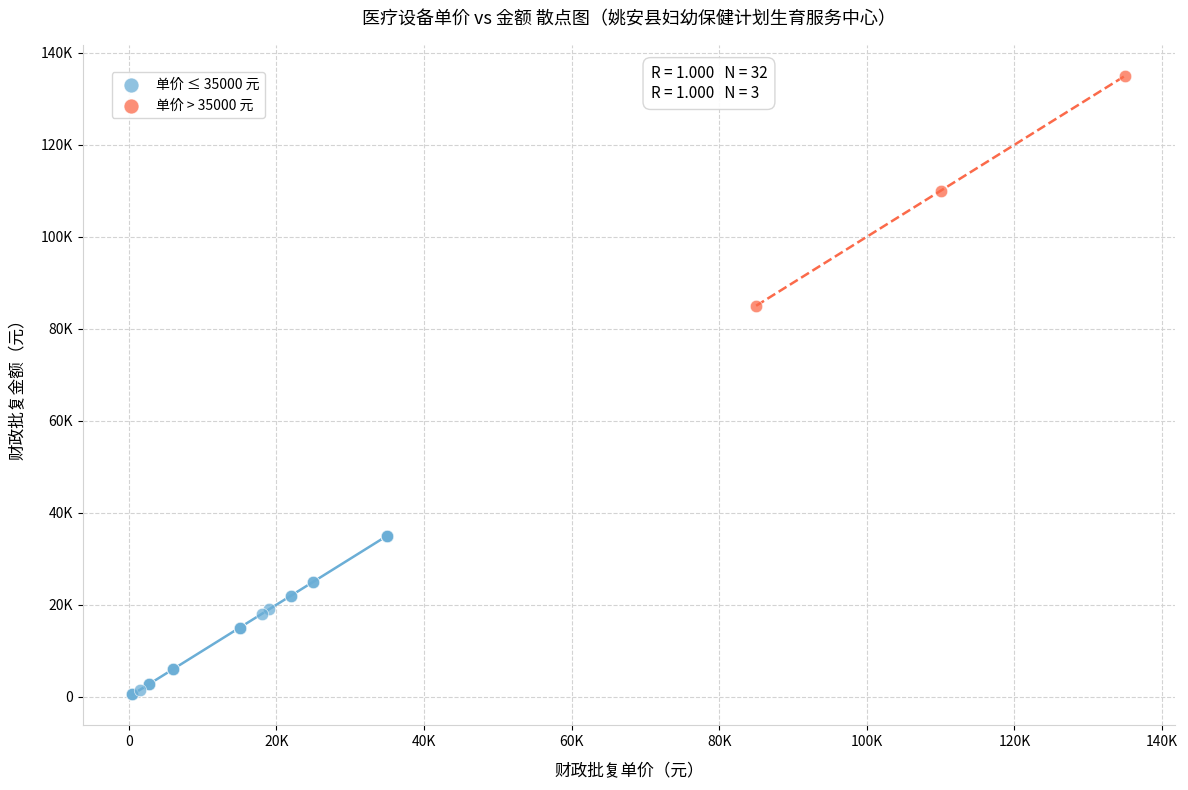

What are all the series names shown in the legend?

单价 ≤ 35000 元, 单价 > 35000 元